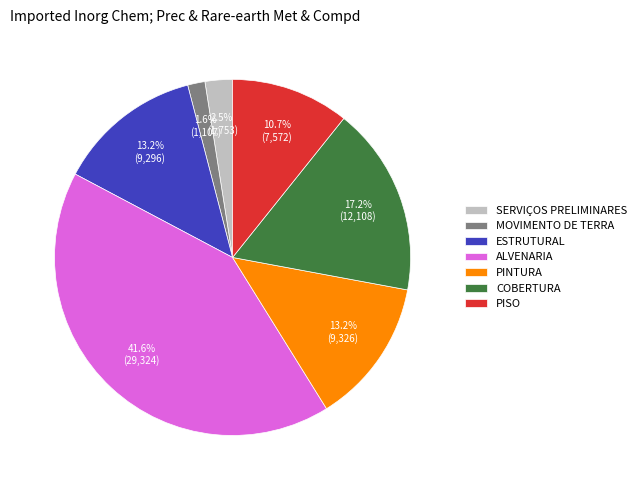

How much of the chart is everything except PINTURA?

86.8%